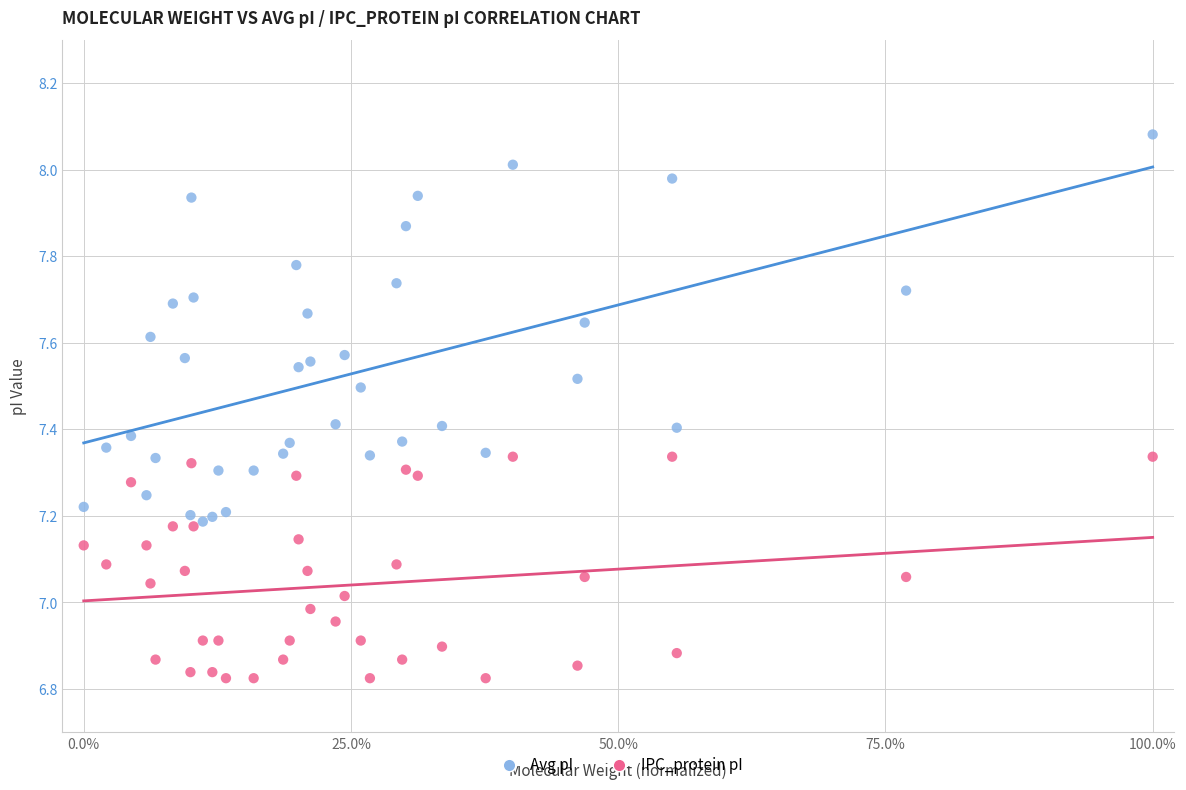

Which series has the widest spread of Y values?

Avg pI